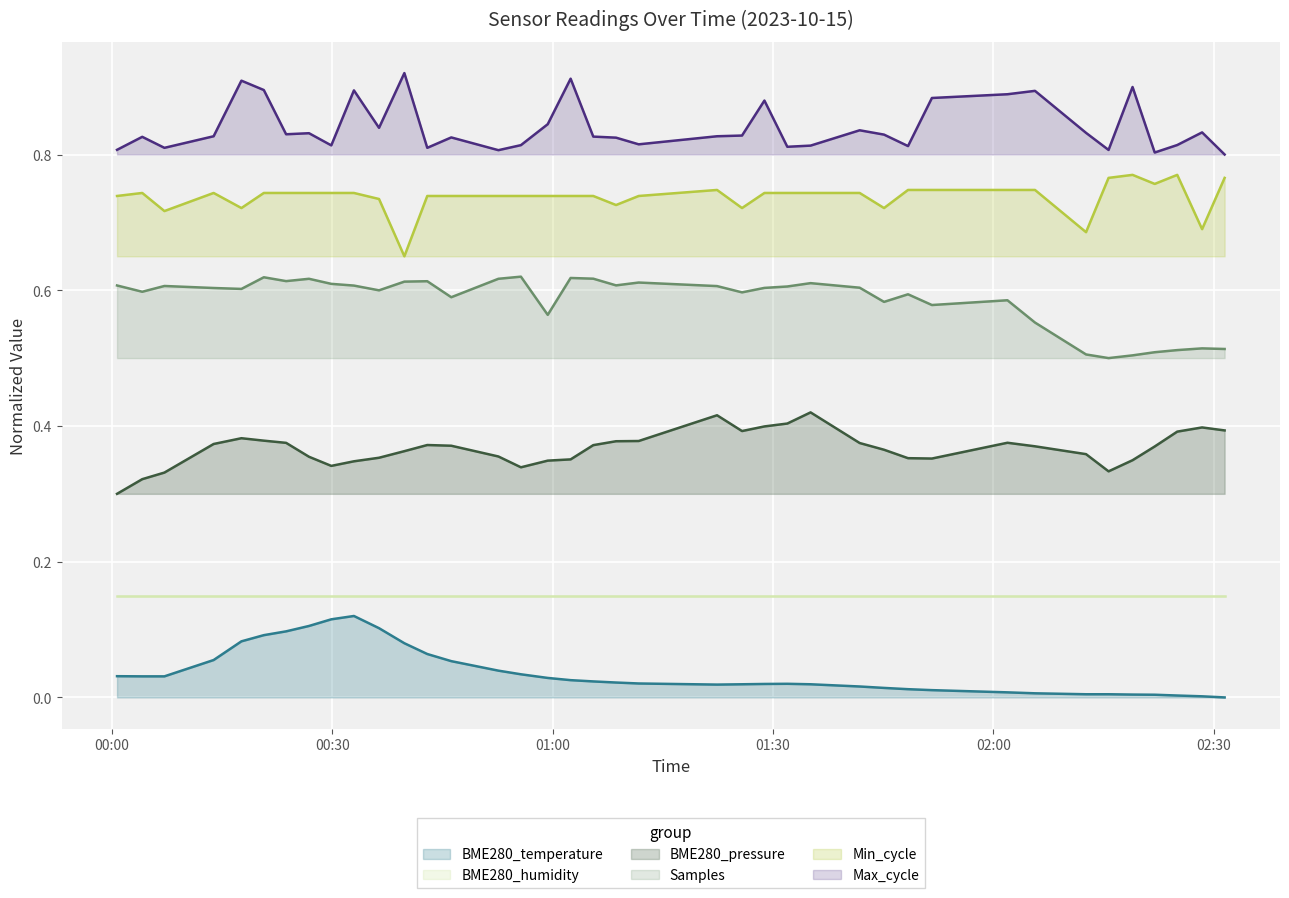

What is the difference between the second highest and second lowest values in the Samples series?

0.1